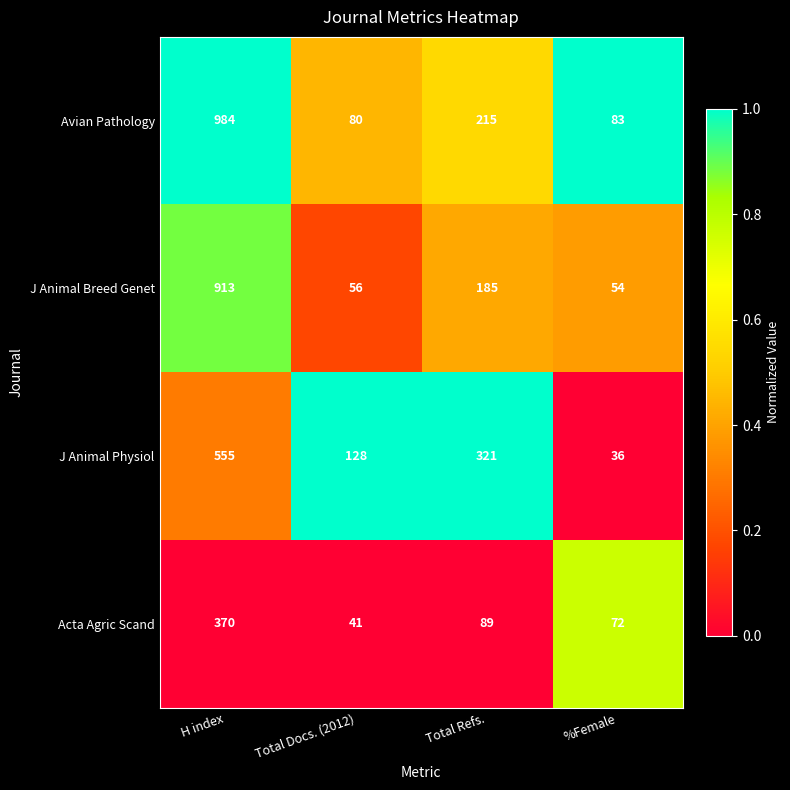

Is the value of J Animal Breed Genet at %Female greater than the value of J Animal Physiol at Total Refs.?

No